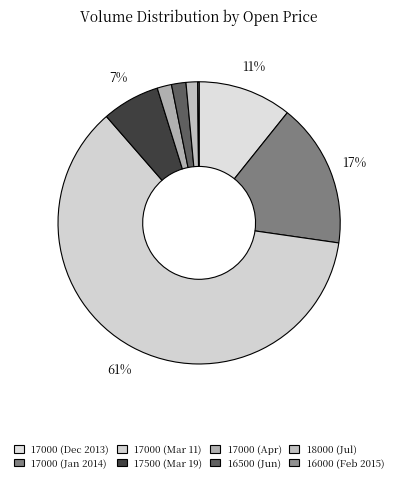

Which category accounts for the majority?

17000 (2014-03-11)